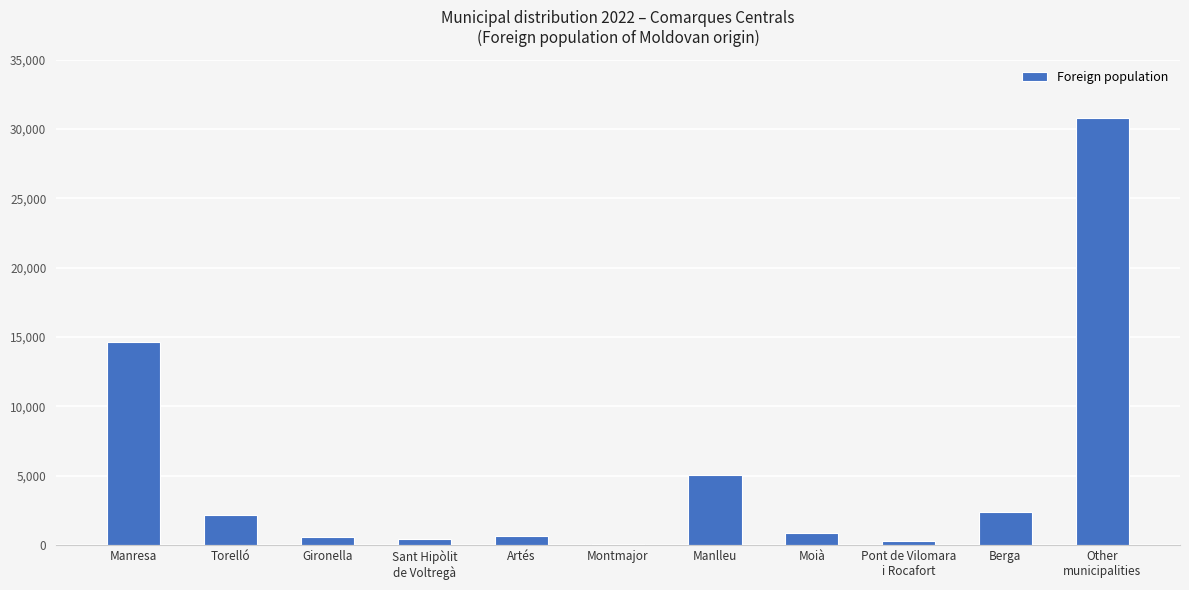

What is the greatest value displayed?

30756